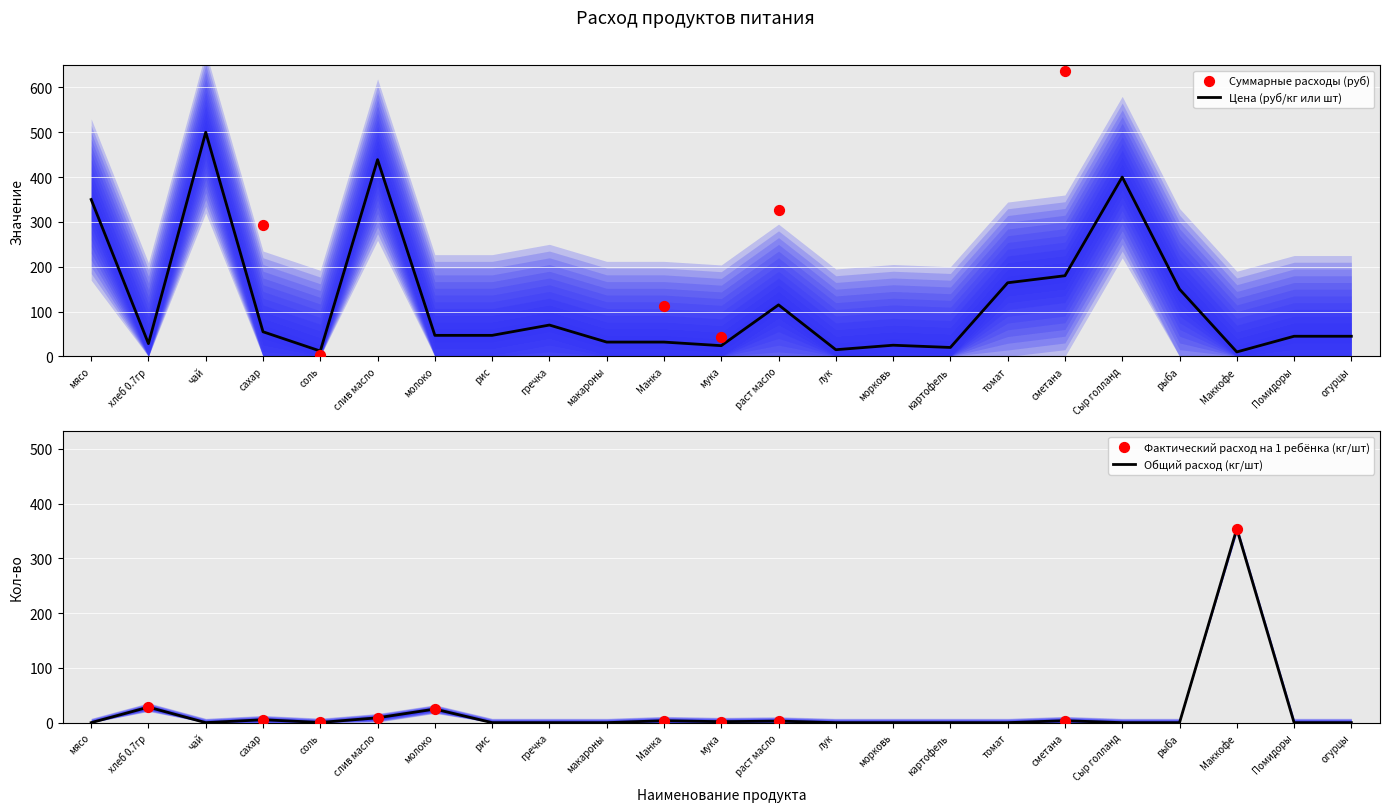

Which series has the largest total across all categories?

Цена (руб)